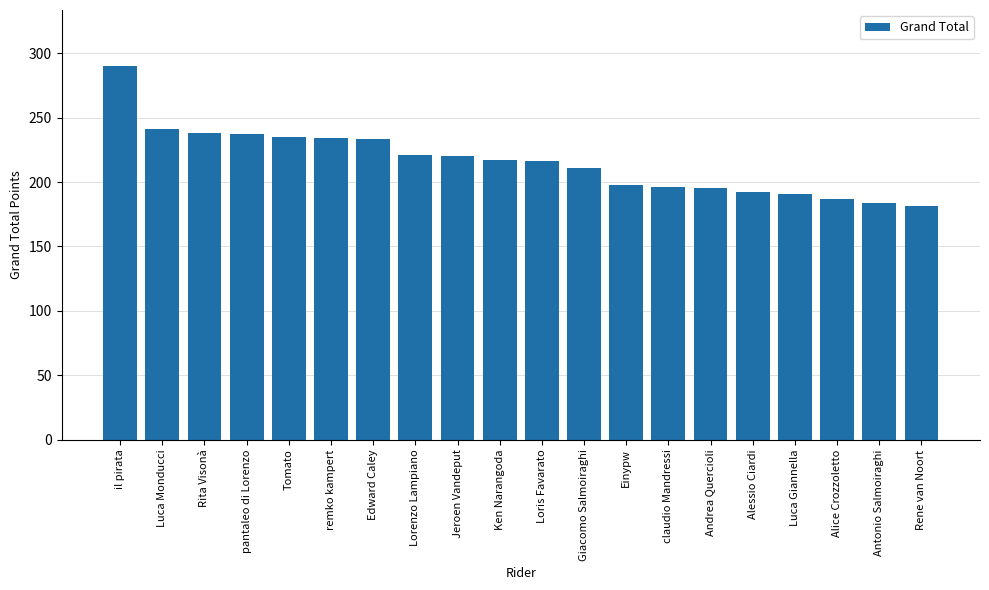

True or false: the data shows 237 at pantaleo di Lorenzo.

True